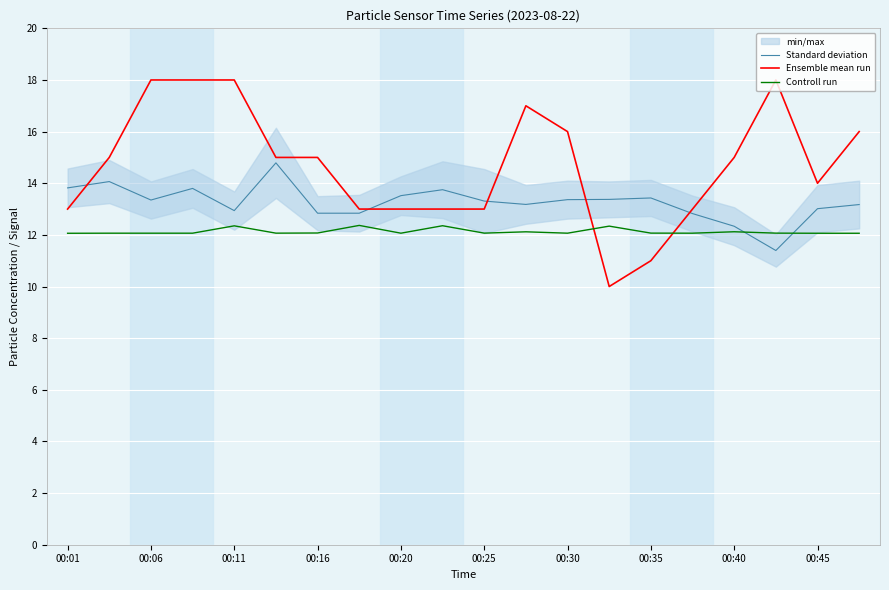

After their last crossing, which series has the higher values: Ensemble mean run or Controll run?

Ensemble mean run